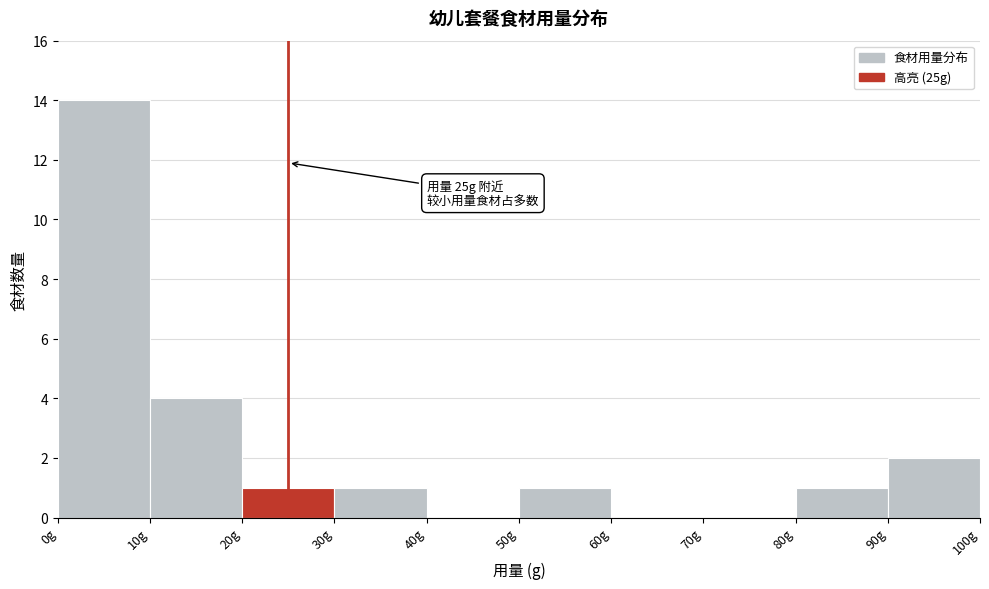

Over which range of the x-axis is the bar tallest?

0 to 10